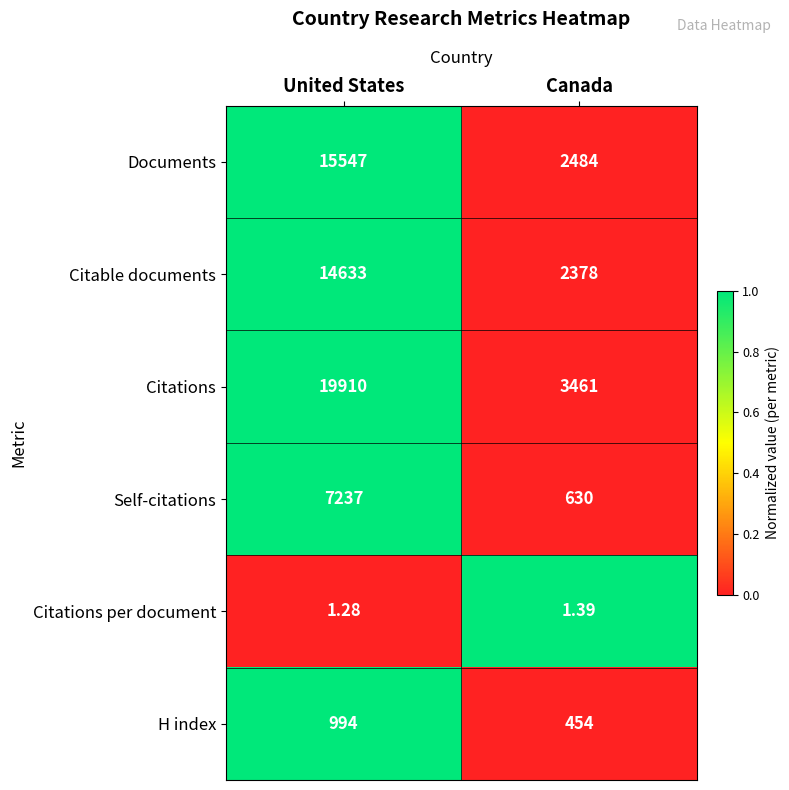

Where is Citable documents nearest to the value 8505?

Canada